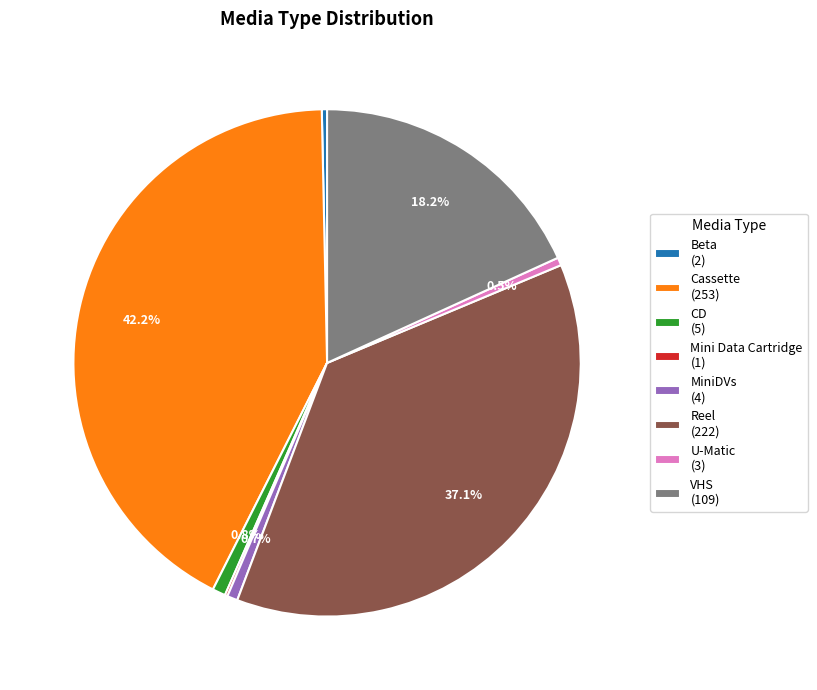

True or false: MiniDVs accounts for 1% of the total.

True